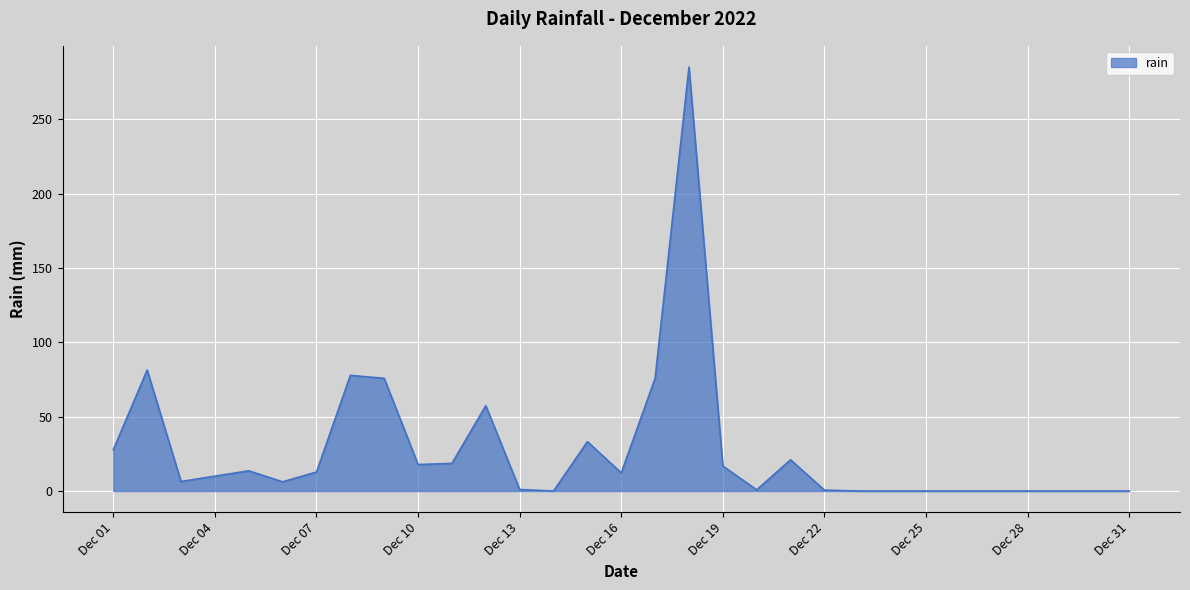

What is the maximum value shown in the chart?

285.2